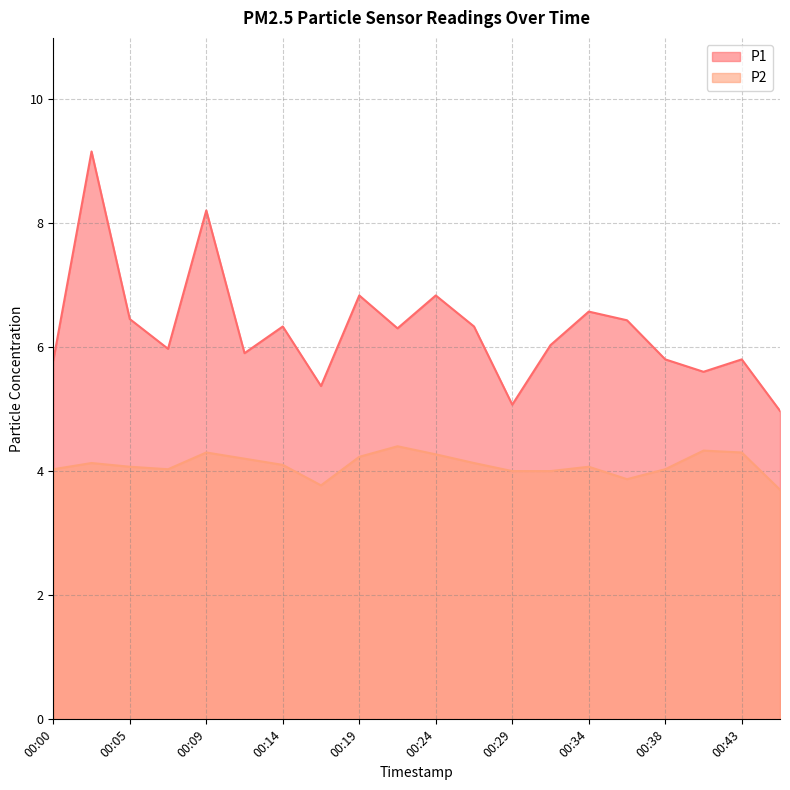

What is the total value across all series at 00:07?

10.0